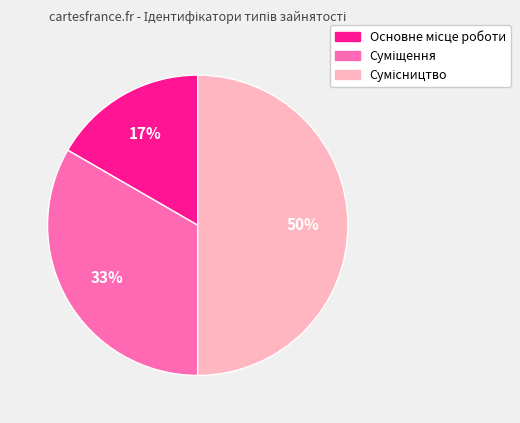

To the nearest percent, what is the difference between the largest and smallest slice percentages?

33%